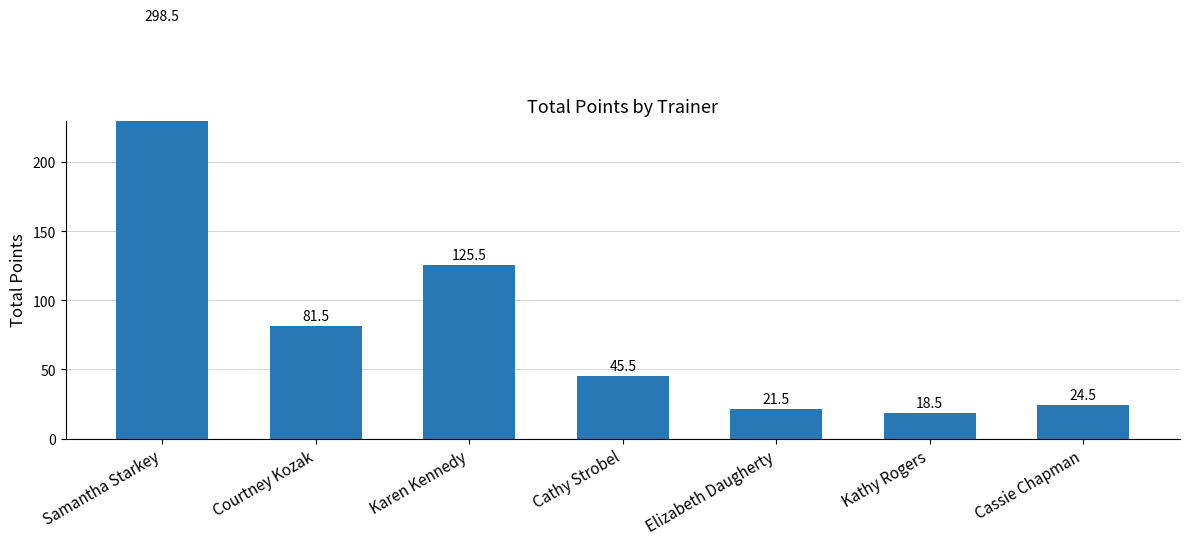

What is the average value?

87.9